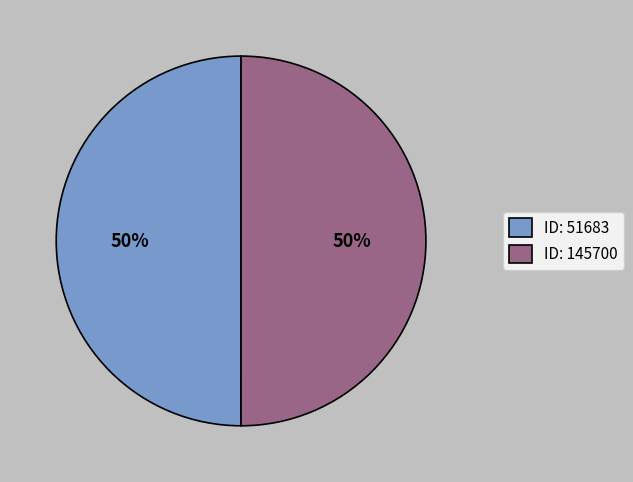

To the nearest percent, what portion does 145700 represent?

50%